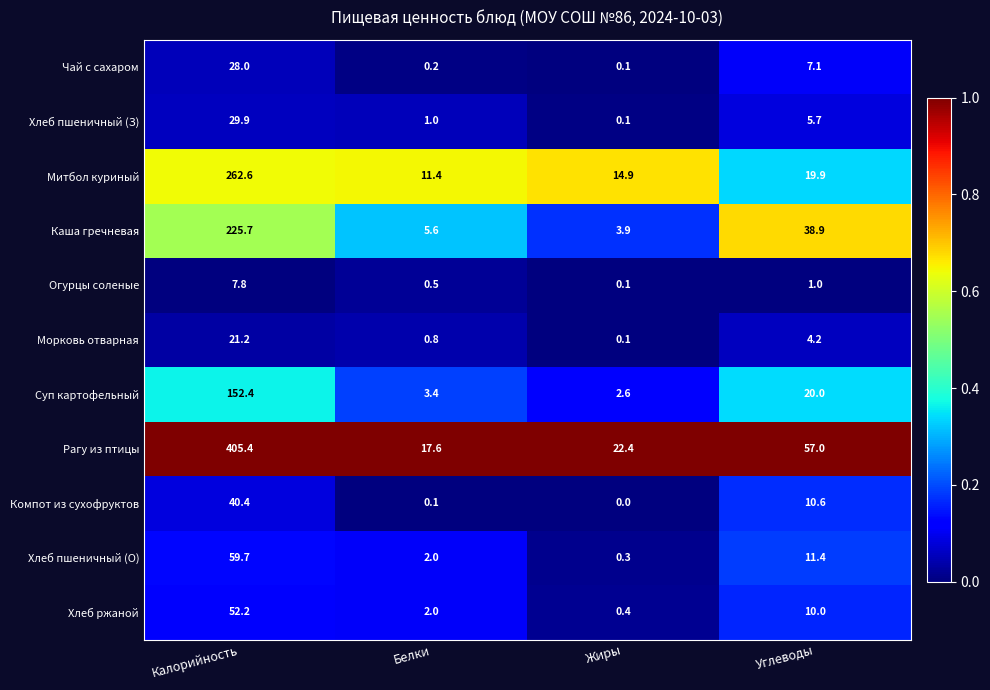

At which category is the sum across all series the highest?

Калорийность